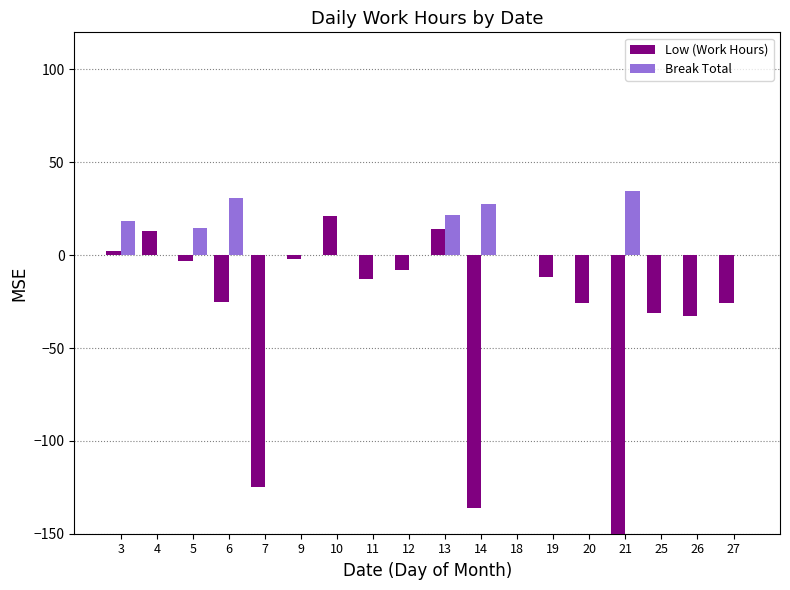

How many distinct data groups are displayed?

2